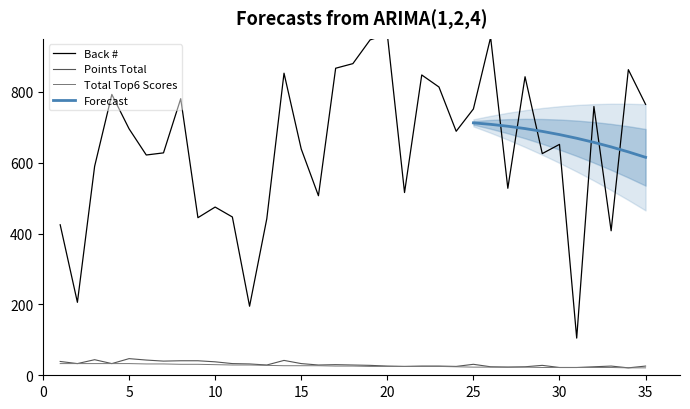

Rank the series at 9 from lowest to highest value.

Total Top6 Scores, Points Total, Back #